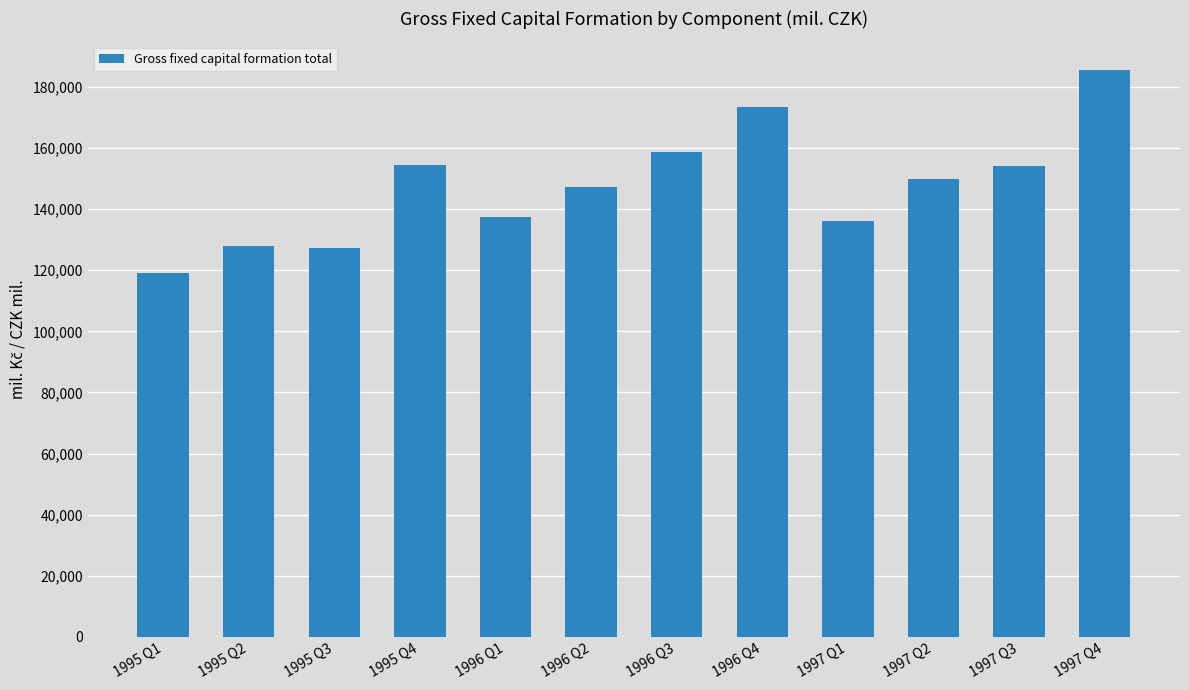

How many data points does each series have?

12